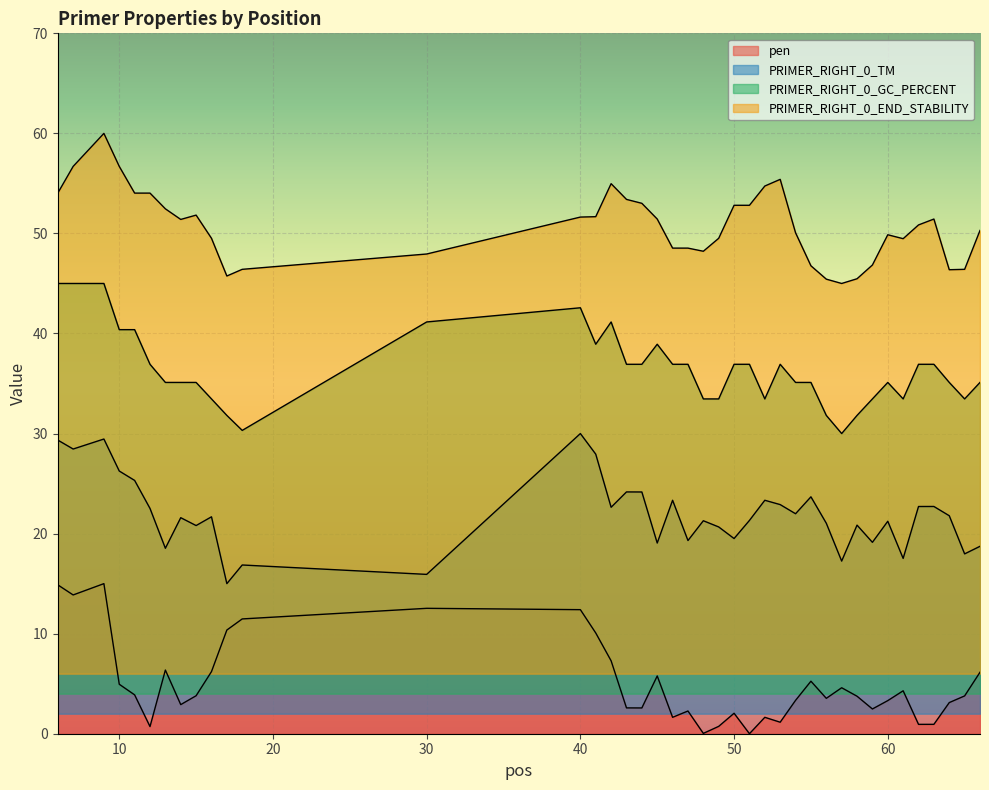

How many values in the PRIMER_RIGHT_0_GC_PERCENT series exceed 36?

20